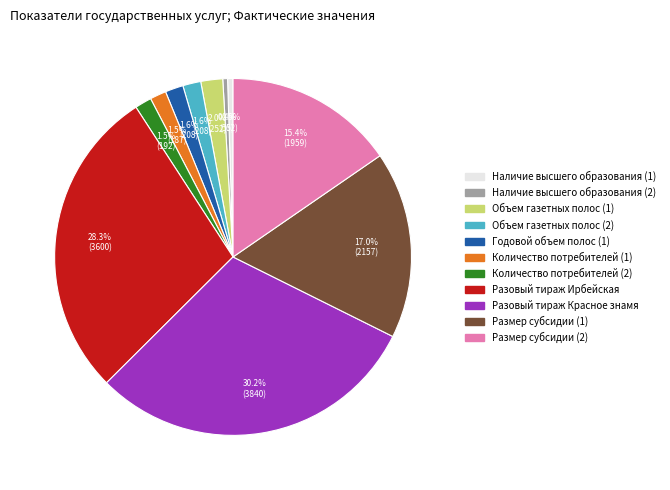

How many segments does this pie chart have?

11